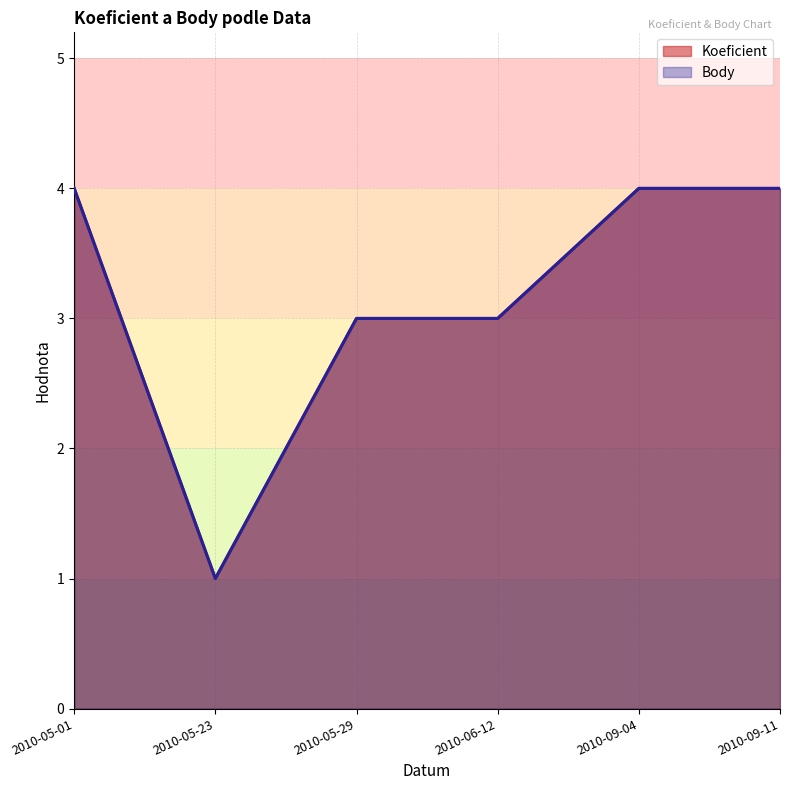

At which category does Koeficient reach its first local valley?

2010-05-23